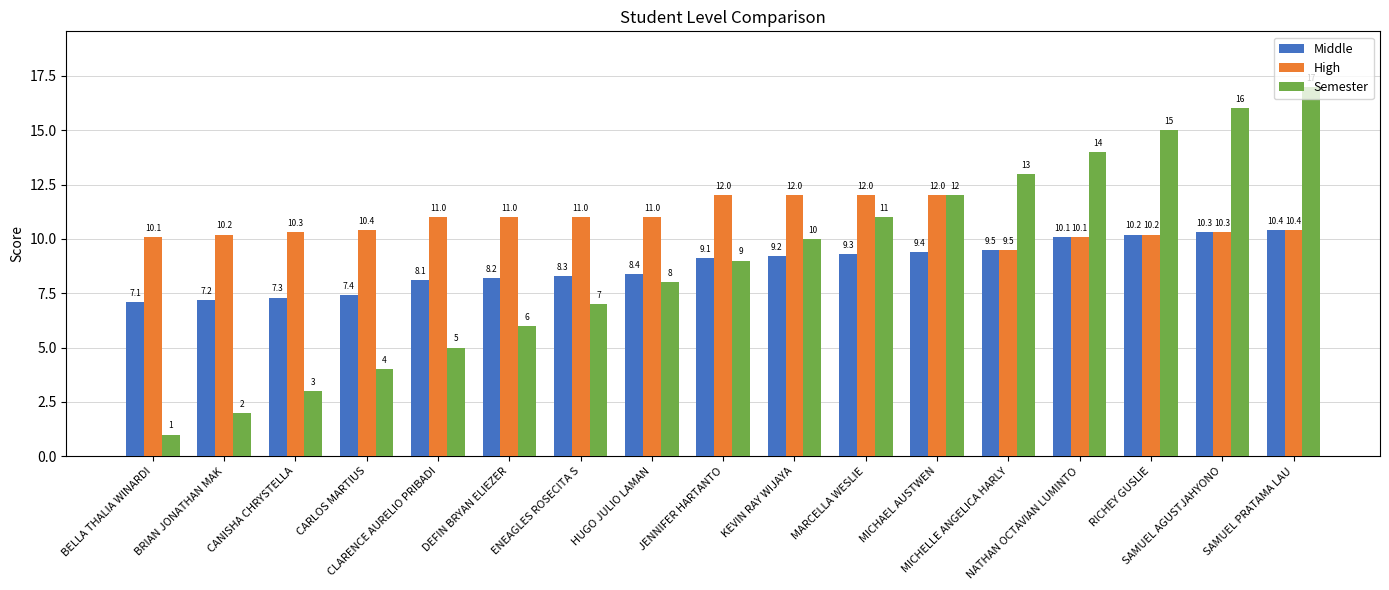

Rank the series at ENEAGLES ROSECITA S from lowest to highest value.

Semester, Middle, High